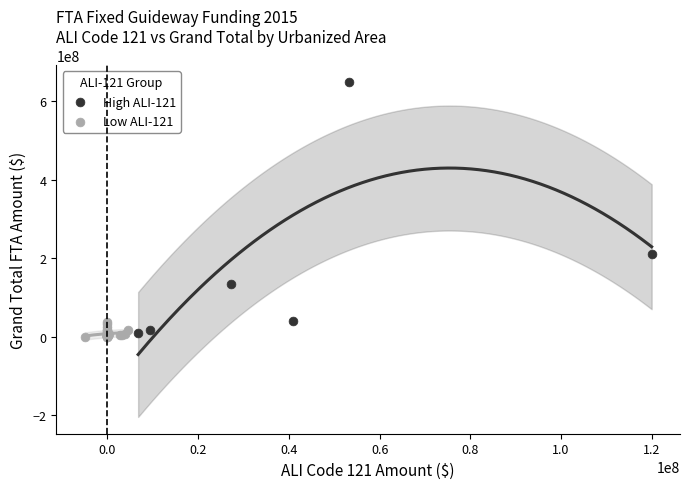

Which series has the largest Y range (max minus min)?

High ALI-121